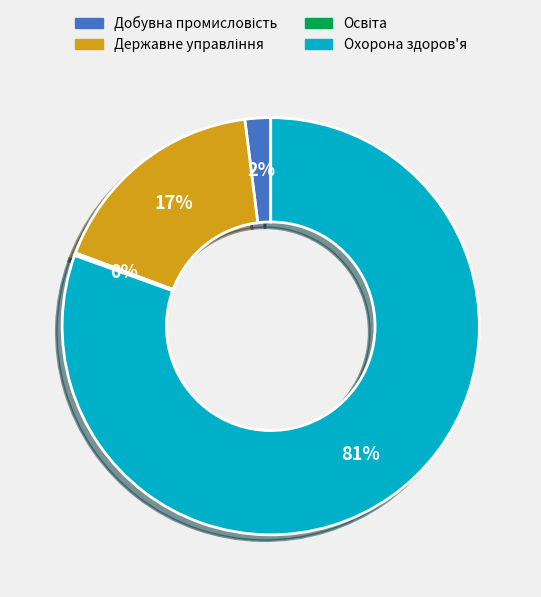

To the nearest percent, what is the average slice percentage?

25%